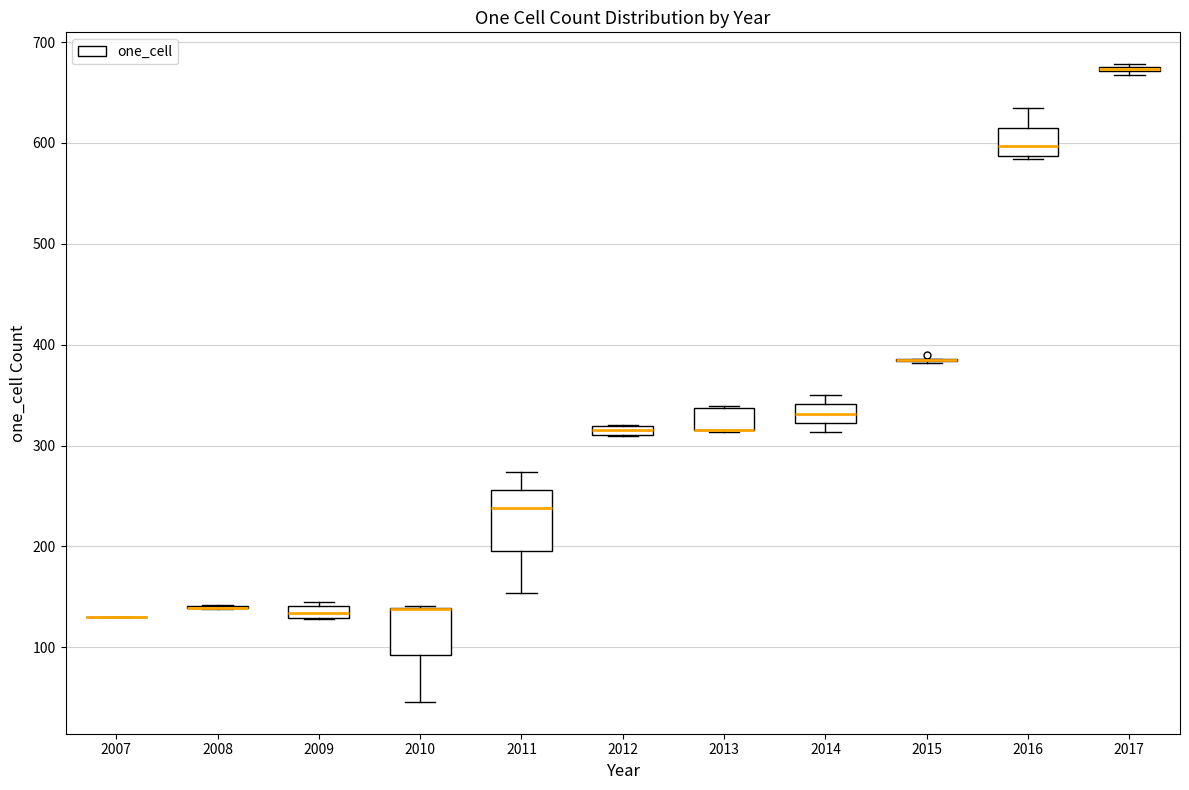

Where is the lower edge of the box at x = 2014 on the y-axis? The values are not printed on the chart, so give them approximately, as read against the axis.

320